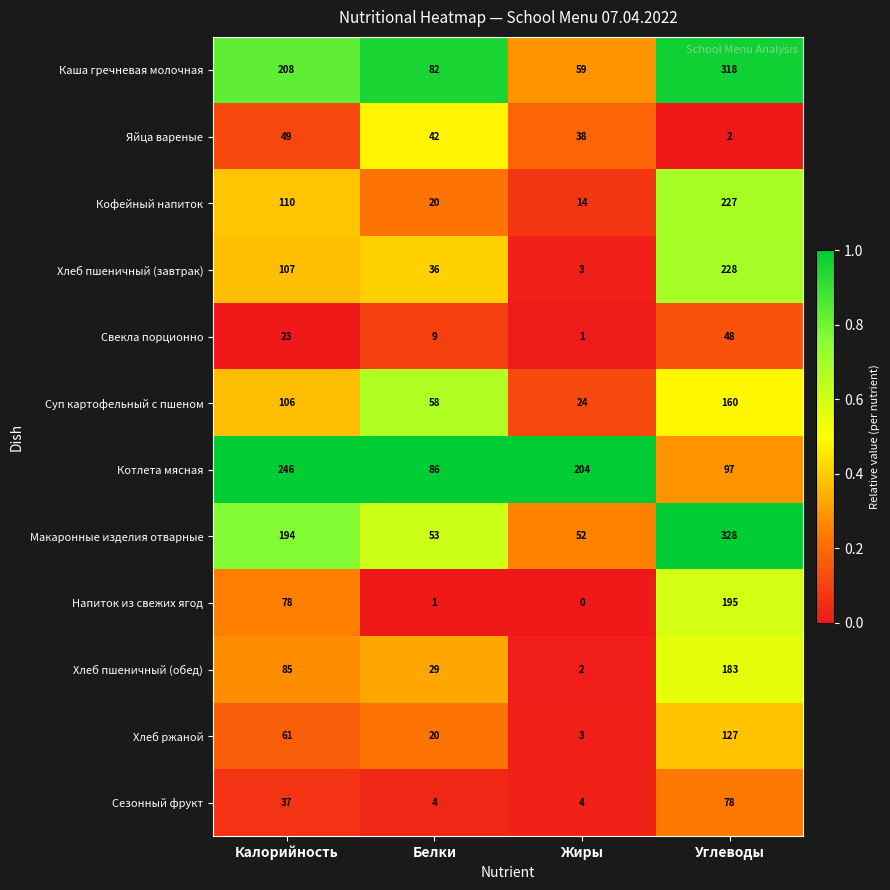

At Калорийность, list the series in order from smallest to largest.

Свекла порционно, Сезонный фрукт, Яйца вареные, Хлеб ржаной, Напиток из свежих ягод, Хлеб пшеничный (обед), Суп картофельный с пшеном, Хлеб пшеничный (завтрак), Кофейный напиток, Макаронные изделия отварные, Каша гречневая молочная, Котлета мясная